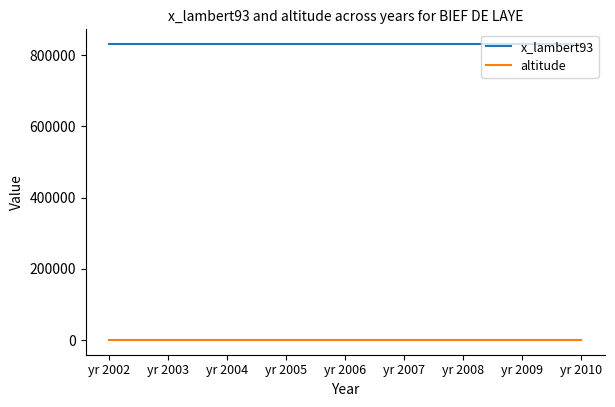

What are all the series names shown in the legend?

x_lambert93, altitude